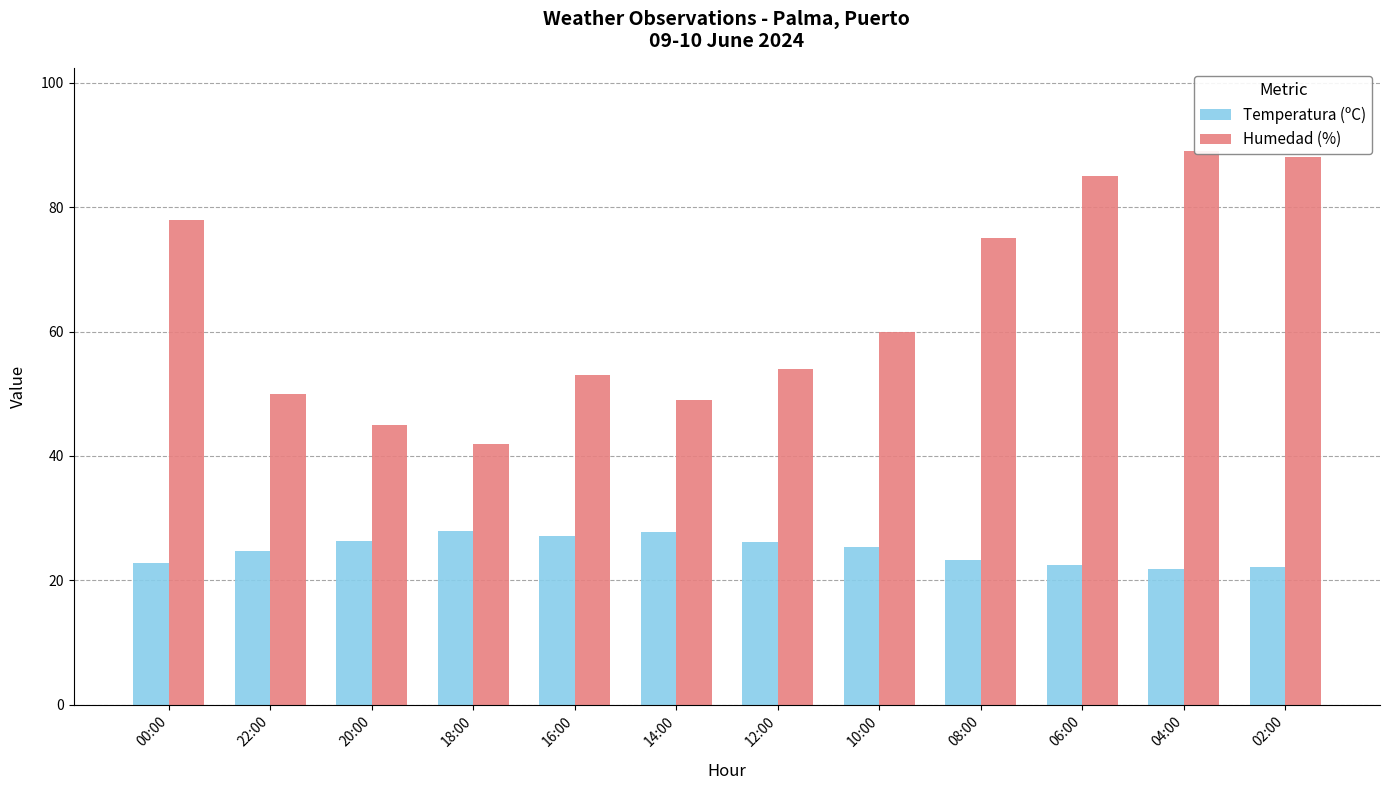

What is the approximate value of Temperatura (ºC) at 00:00?

22.8